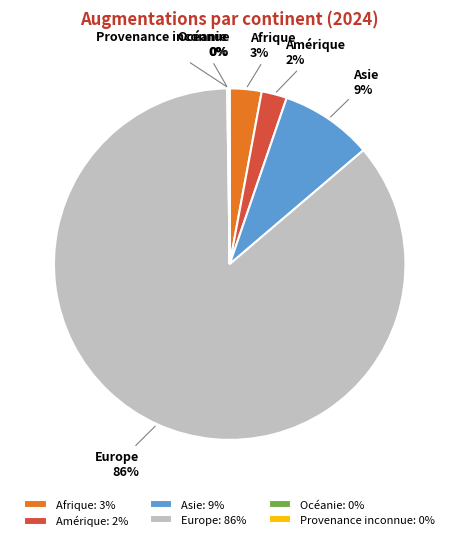

To the nearest percent, what percentage of the pie is Asie?

9%